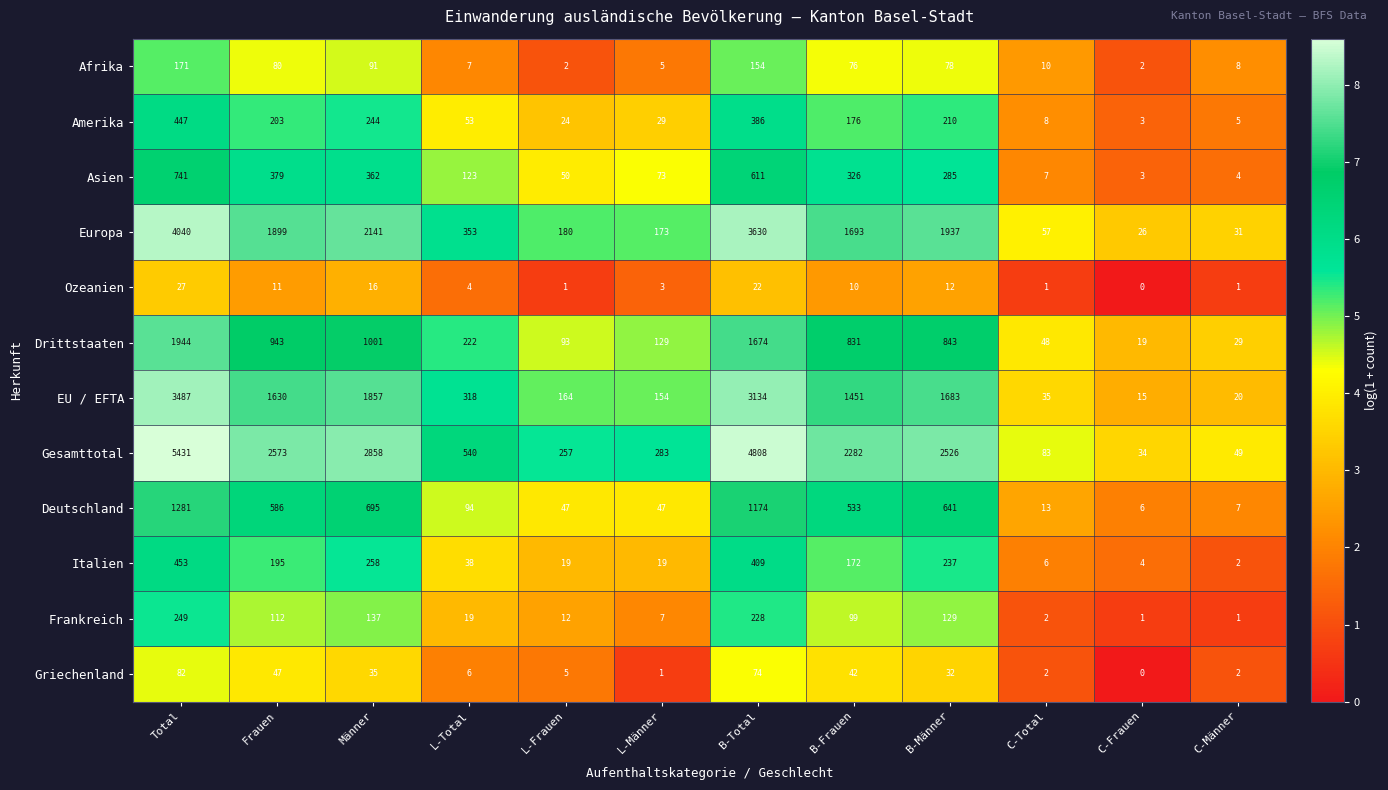

The value of Italien at B-Total is 189. True or false?

False